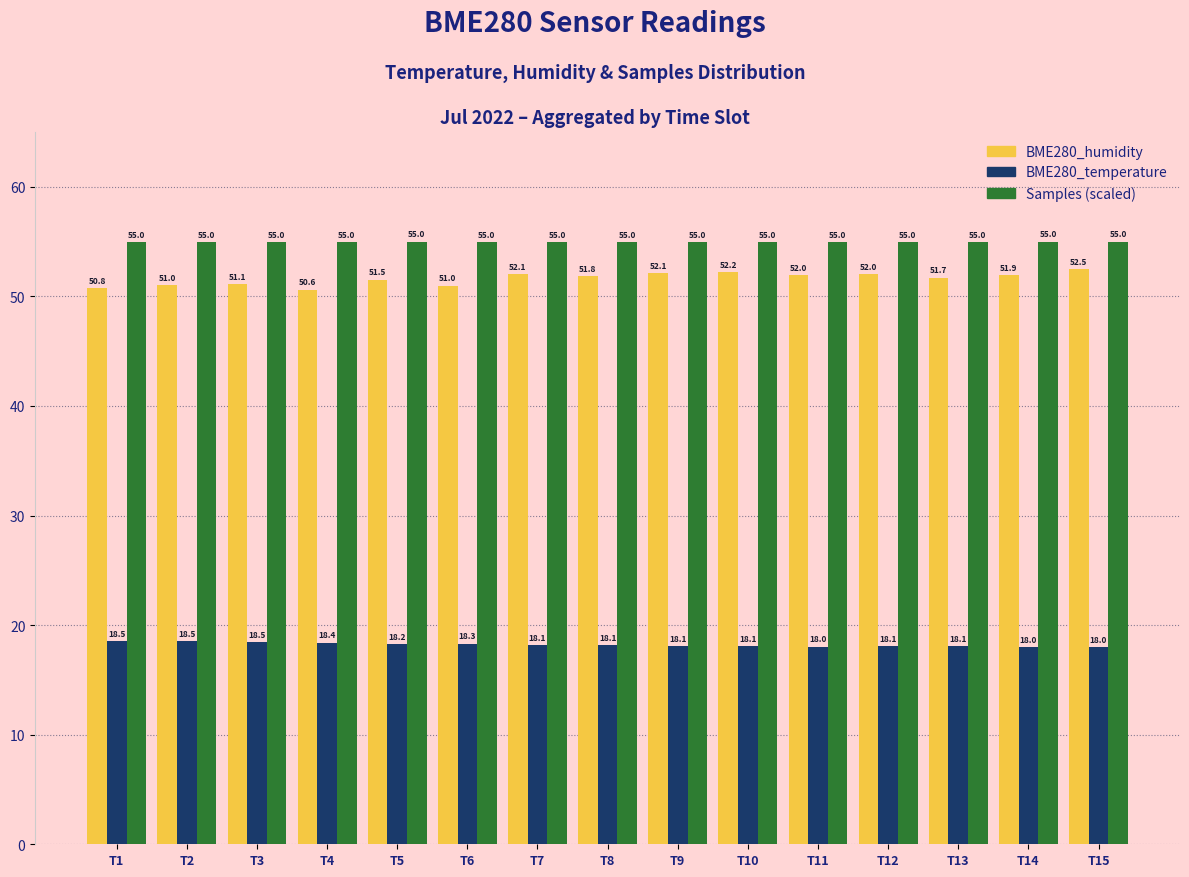

What are all the series names shown in the legend?

BME280_humidity, BME280_temperature, Samples (scaled)